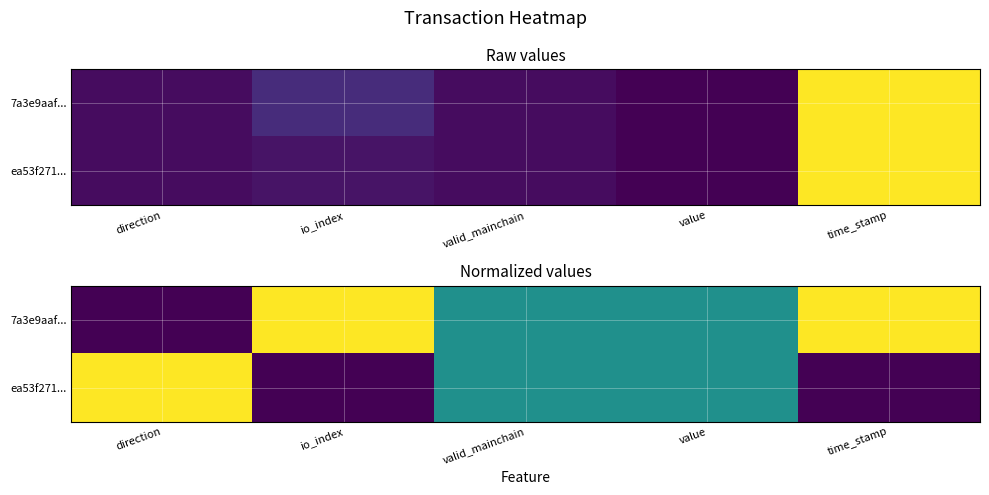

What is the highest value of the ea53f271... series?

1.0